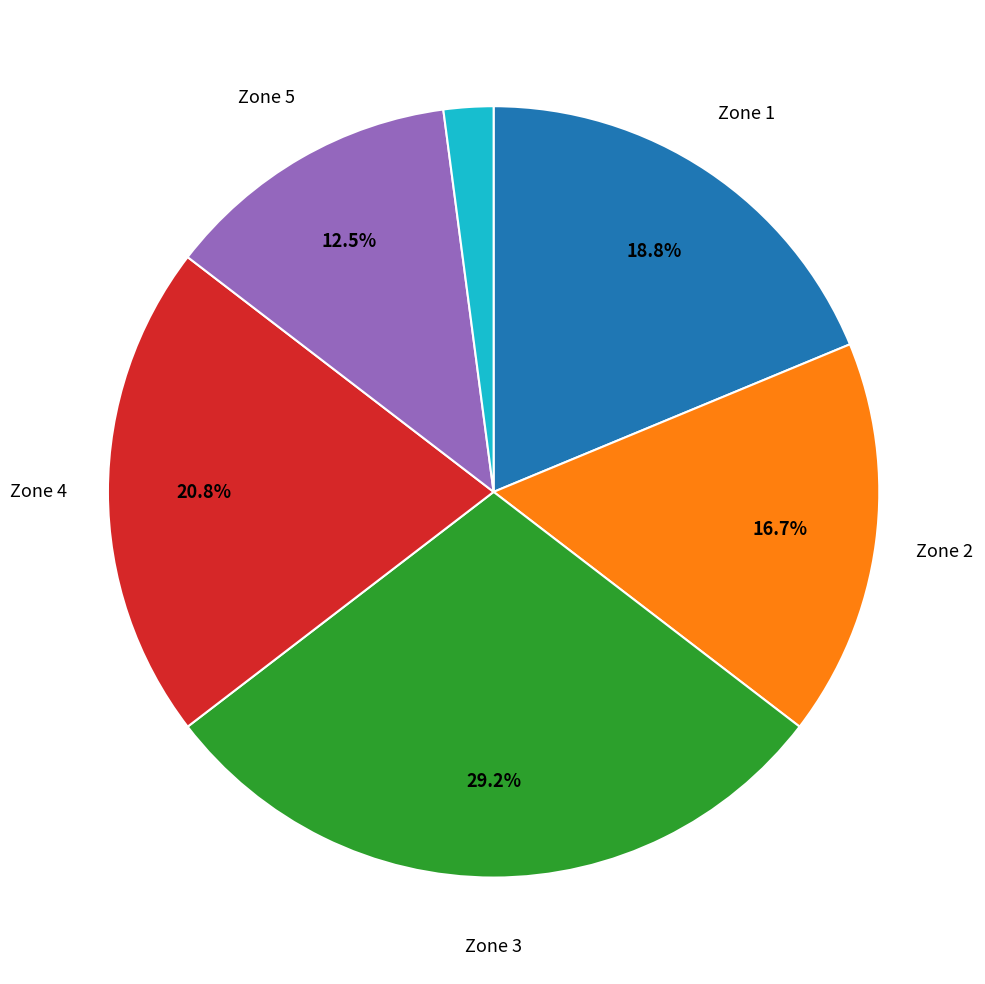

Does any single category account for the majority?

No